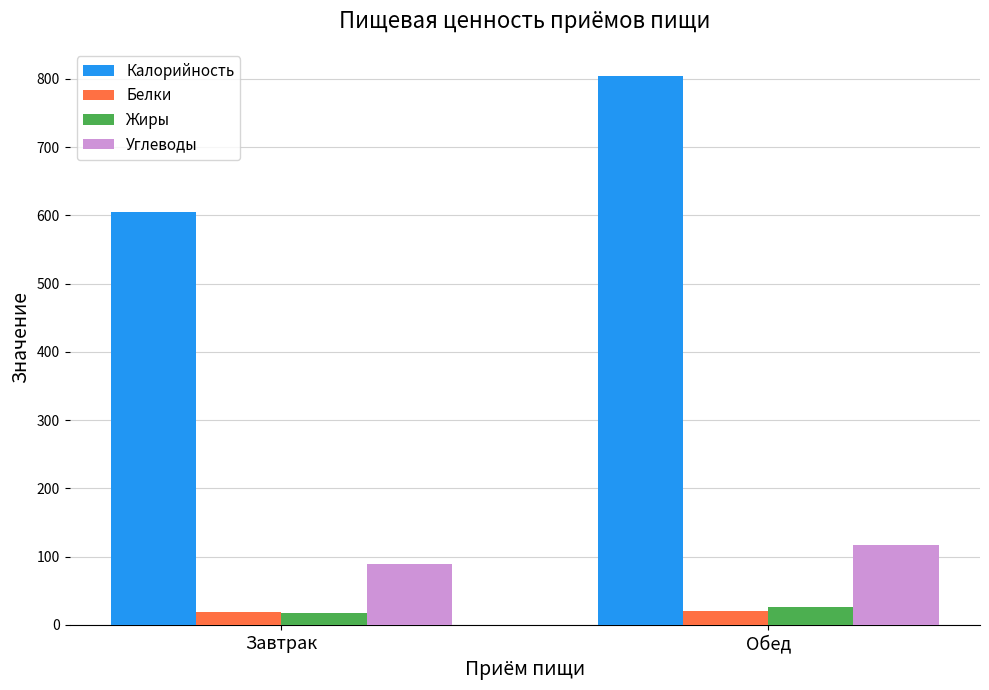

How many groups of bars are there?

2